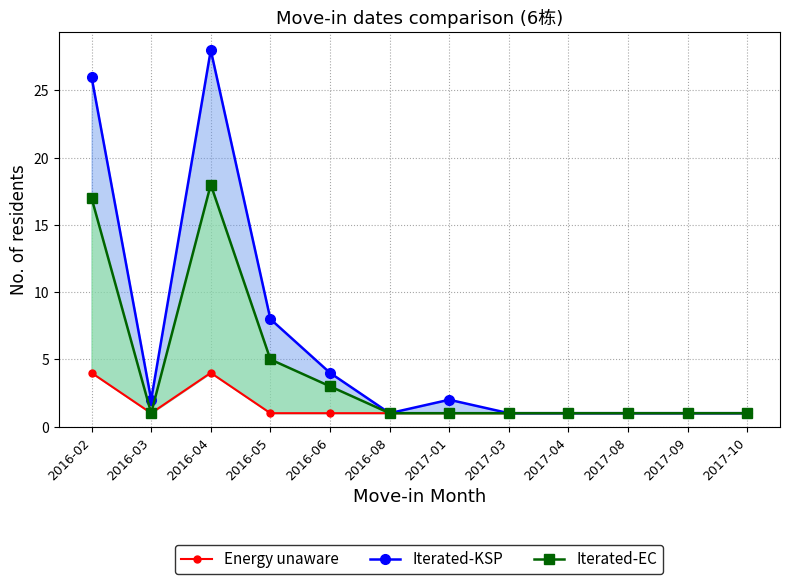

Which has a higher value, 2016-05 or 2017-10?

2016-05